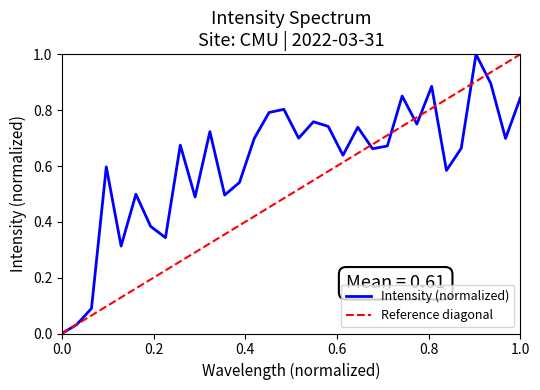

True or false: there are more than 0 points higher than both neighbors.

True